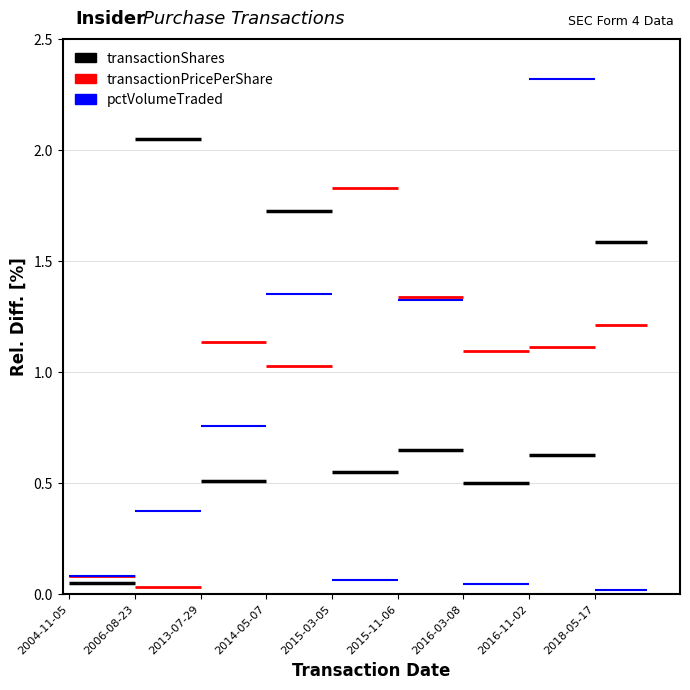

Which series has the largest total across all categories?

transactionPricePerShare